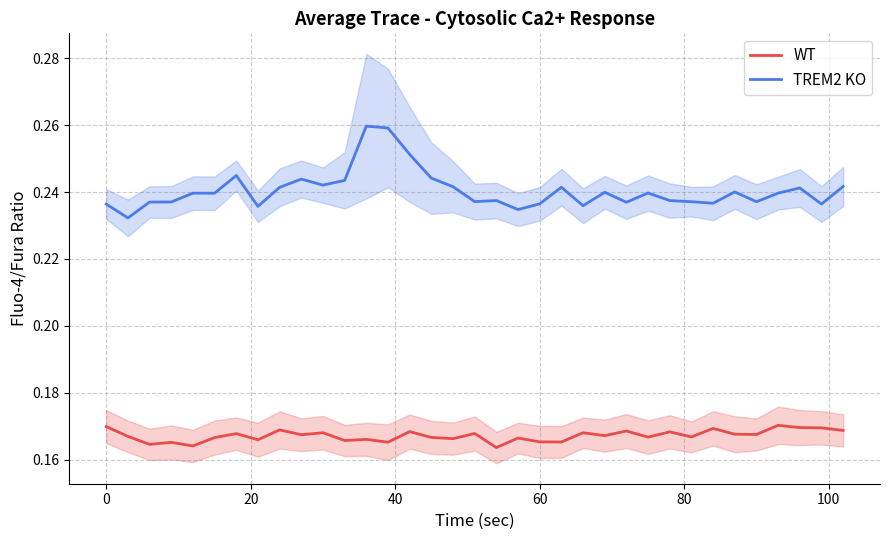

The WT series shows 0.3 at 60. True or false?

False